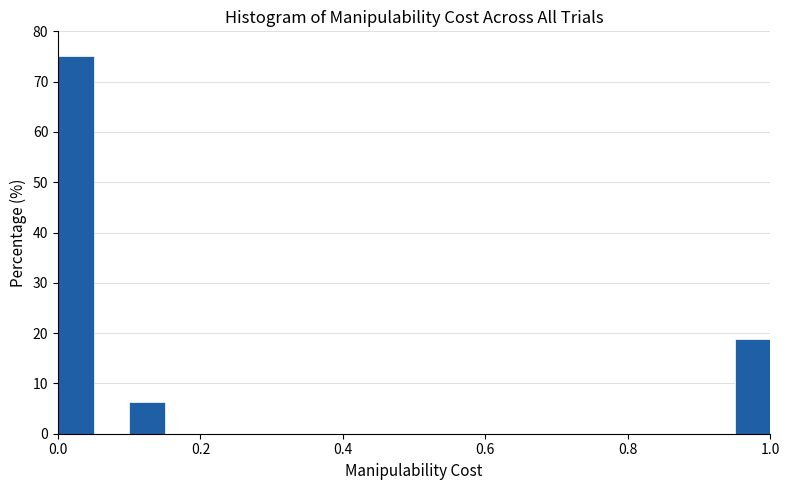

Read against the x-axis, roughly where is the centre of the tallest bar?

0.02